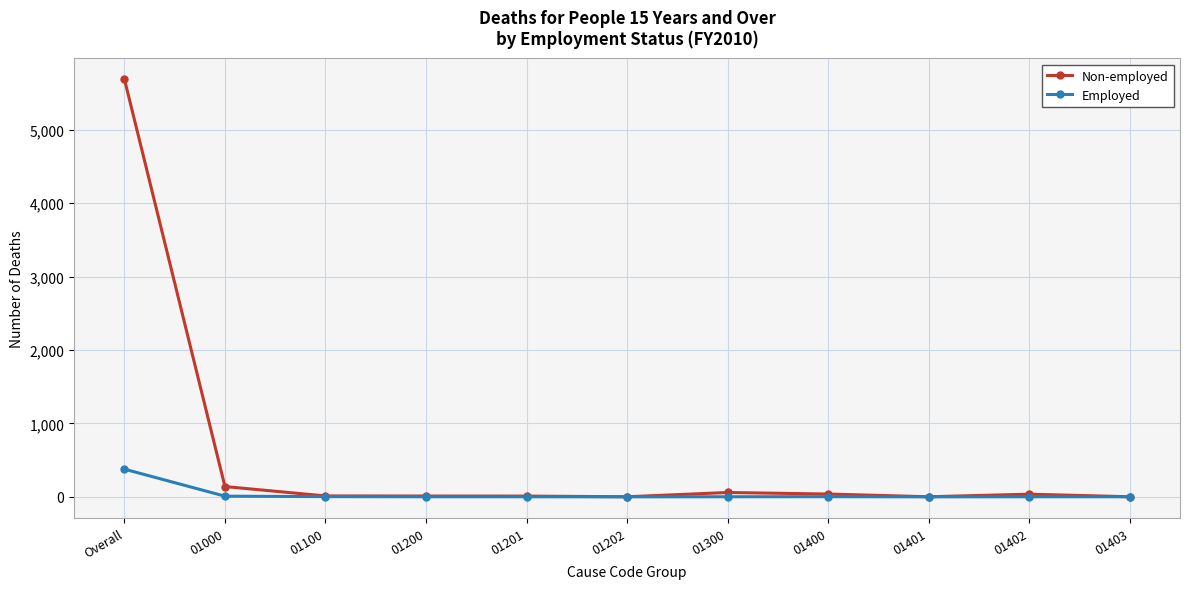

Which category has the highest value across all series?

Overall